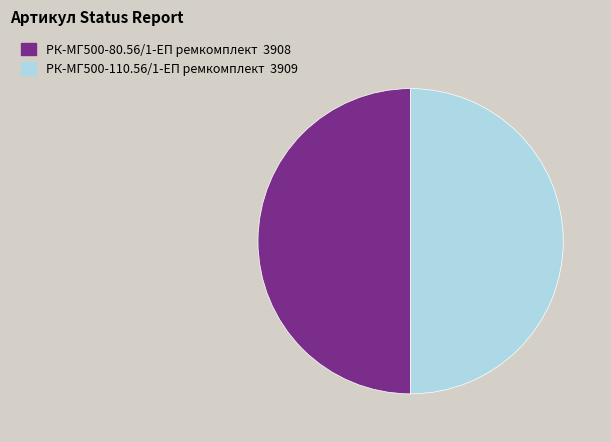

The РК-МГ500-80.56/1-ЕП ремкомплект slice represents 50% of the pie. True or false?

True